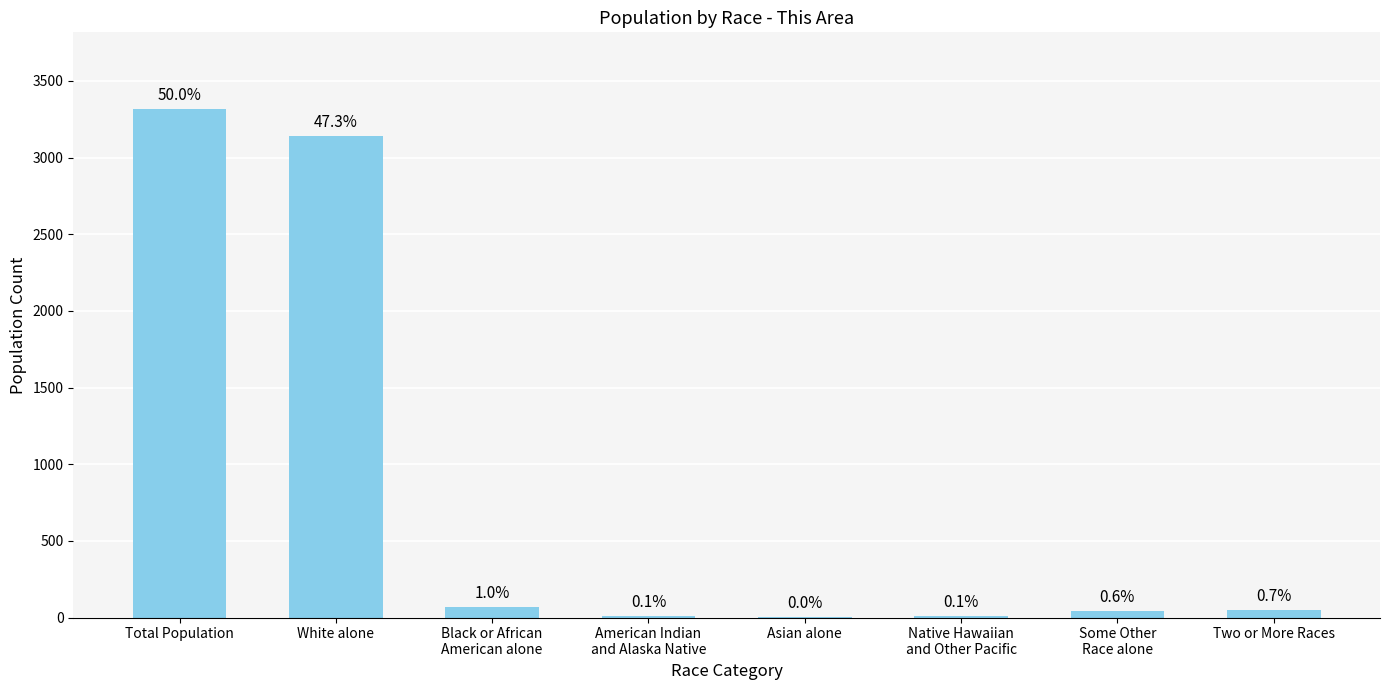

What is the label of the 7th bar from the right?

White alone